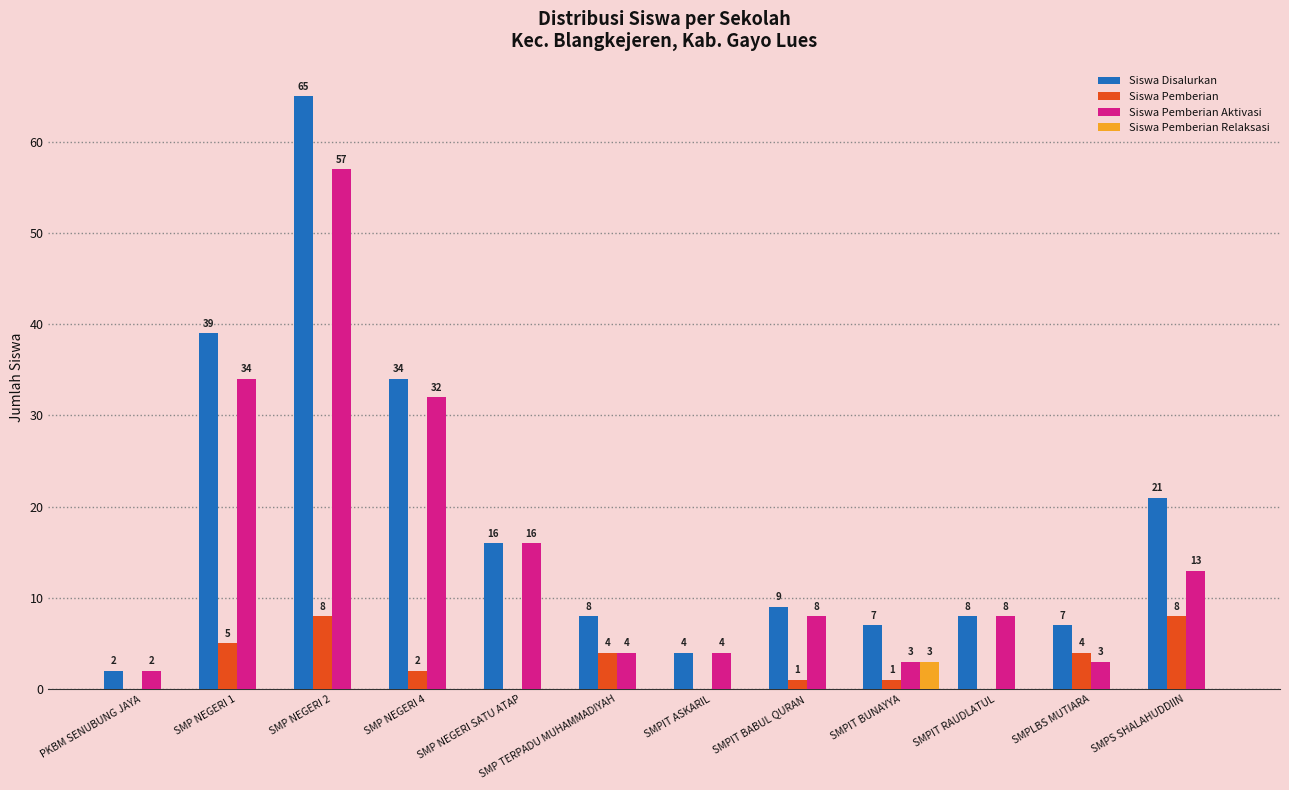

How many Siswa Pemberian Relaksasi values are between 0 and 1?

11